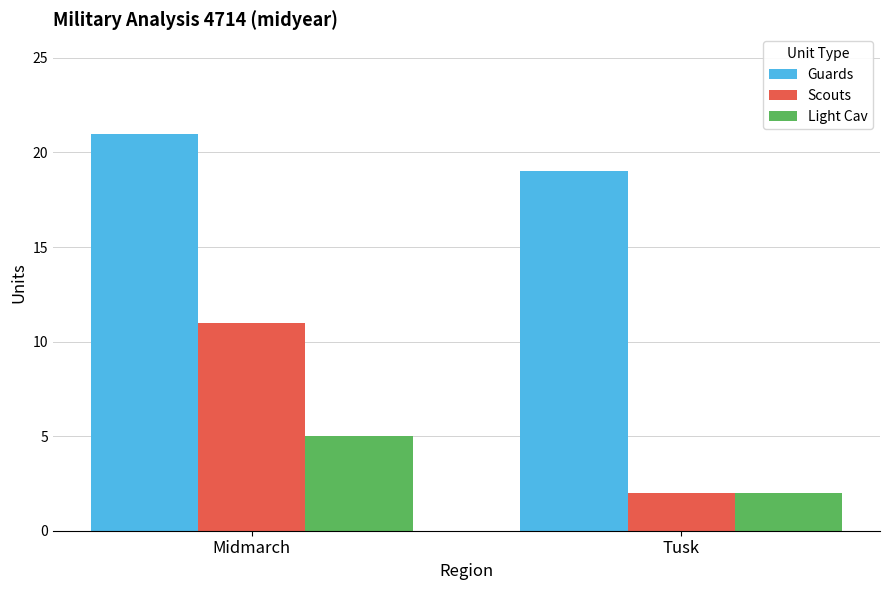

At which category does the chart reach its minimum across all series?

Tusk